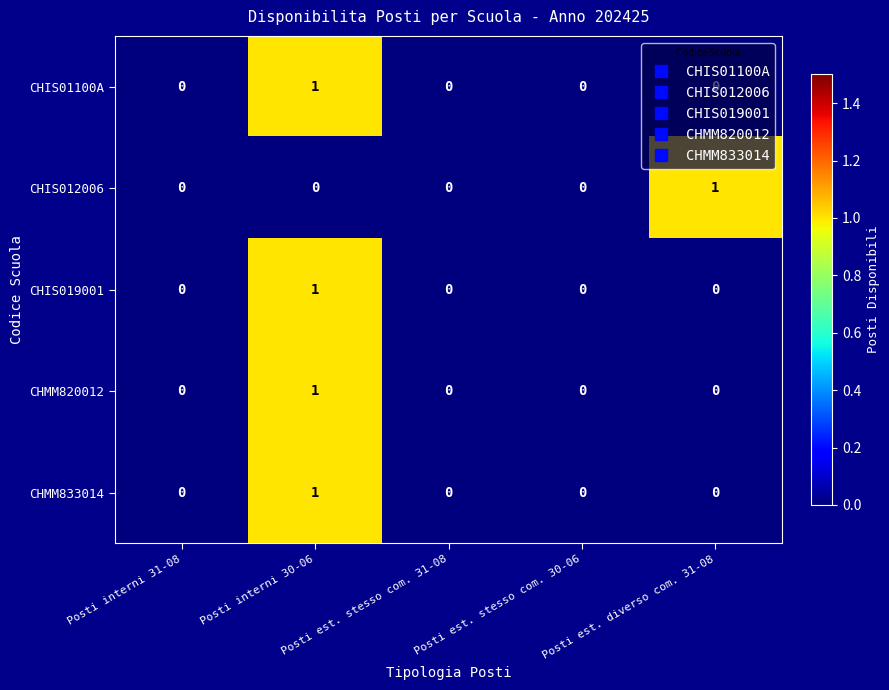

How many CHIS012006 values are between 0 and 1?

5